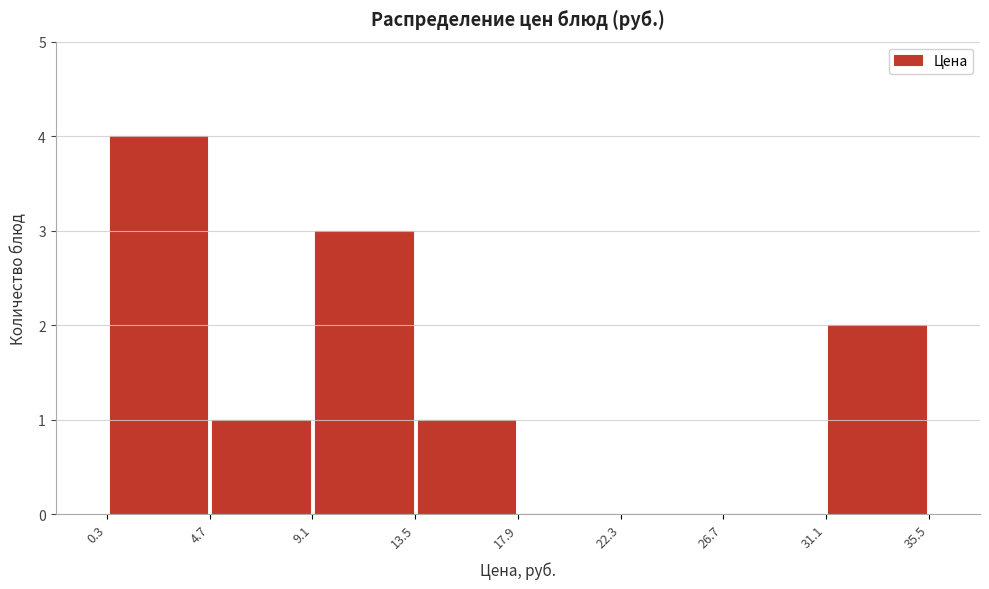

What is the height of the bar covering 4.7 to 9.1 on the x-axis? The values are not printed on the chart, so give them approximately, as read against the axis.

1